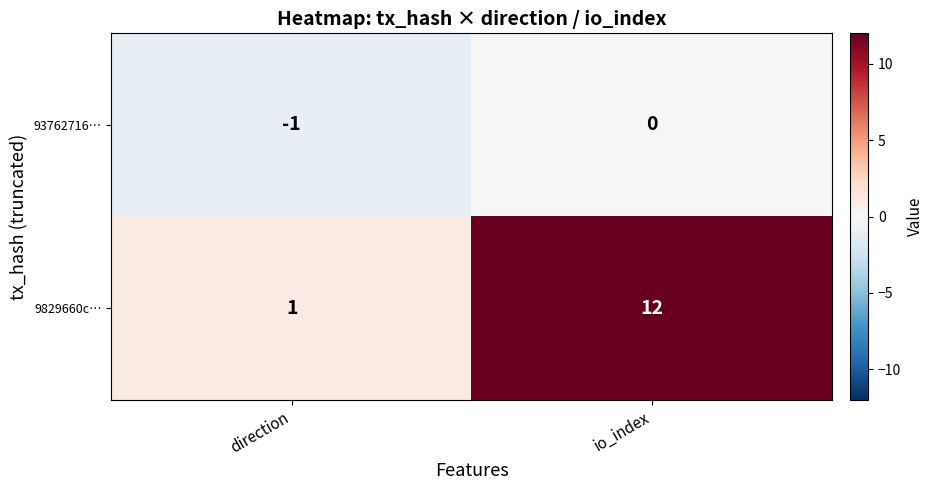

The value of 93762716… at direction is 0. True or false?

False